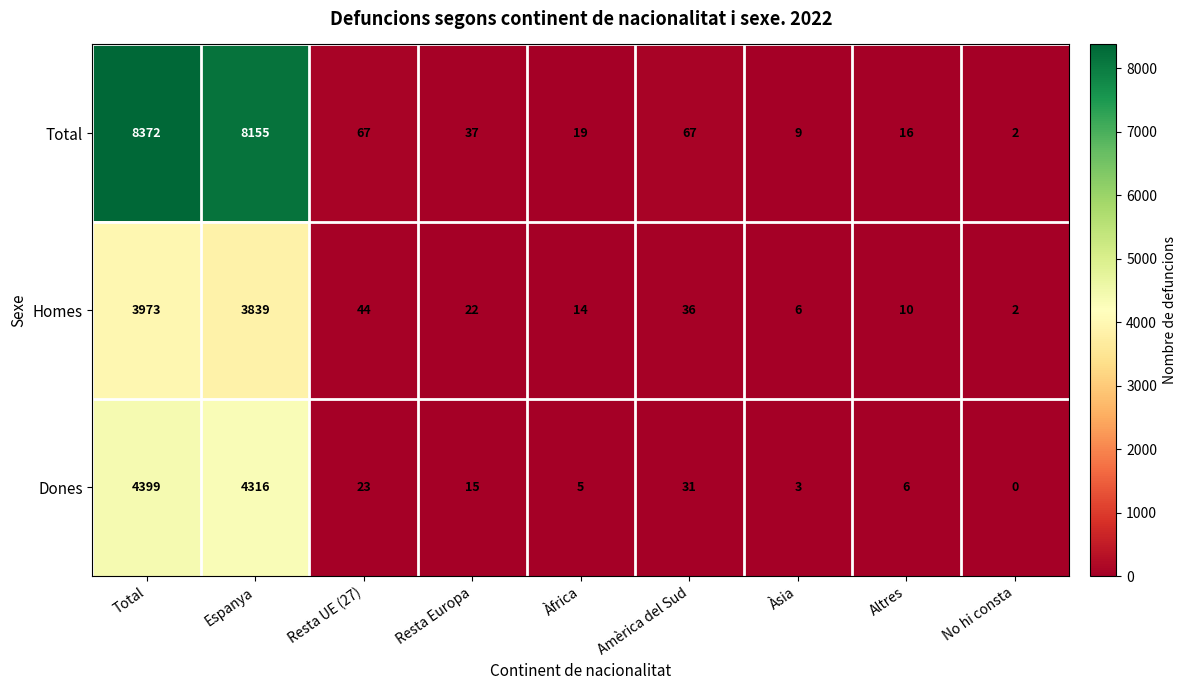

Which series has the largest total across all categories?

Total